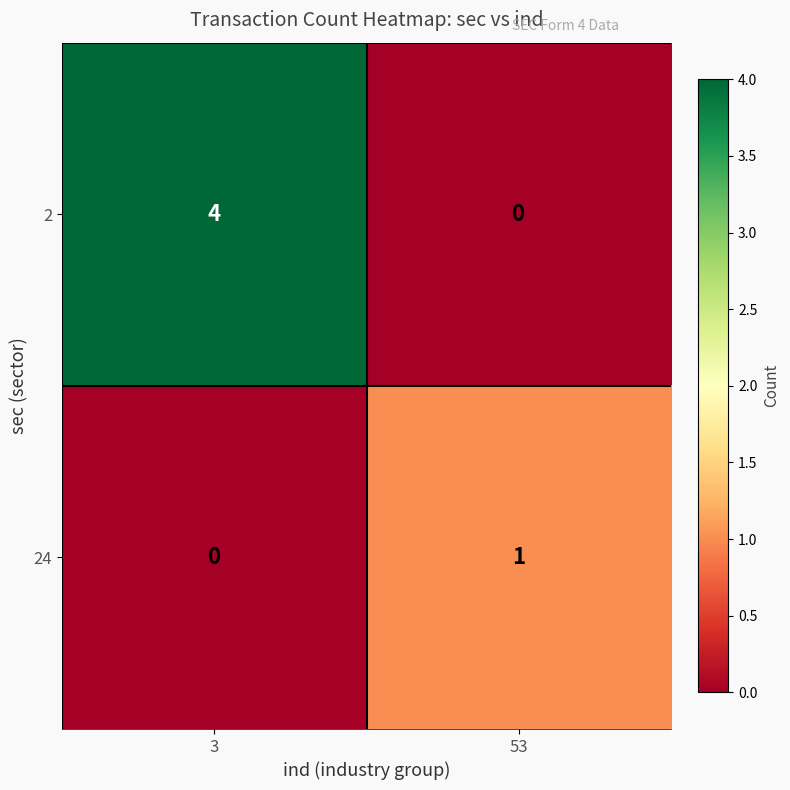

What is the approximate value of 2 at 3?

4